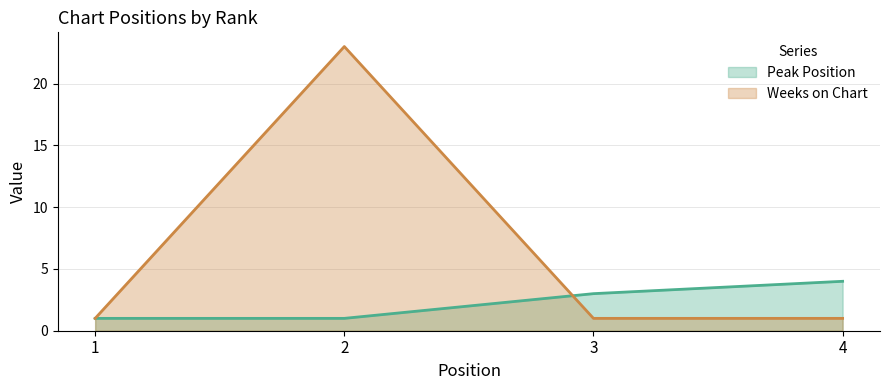

Reading left to right, list all the values displayed in this chart.

Peak Position: 1	1	3	4
Weeks on Chart: 1	23	1	1